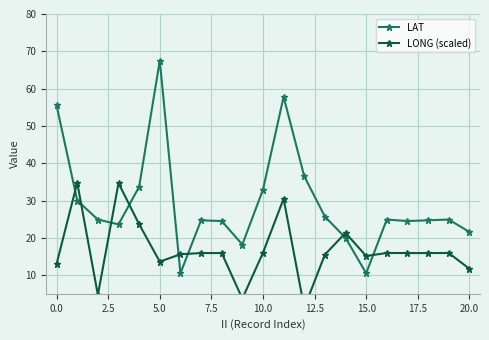

The LAT series shows 107.2 at 5.0. True or false?

False